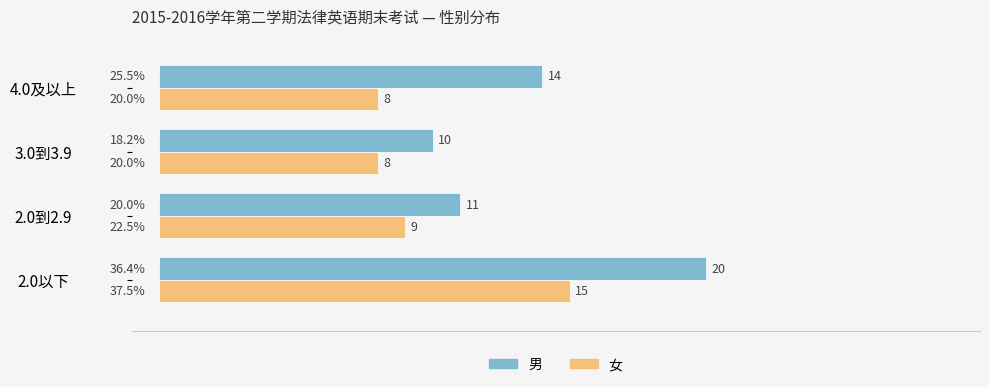

What is the total value across all series at 2.0以下?

35